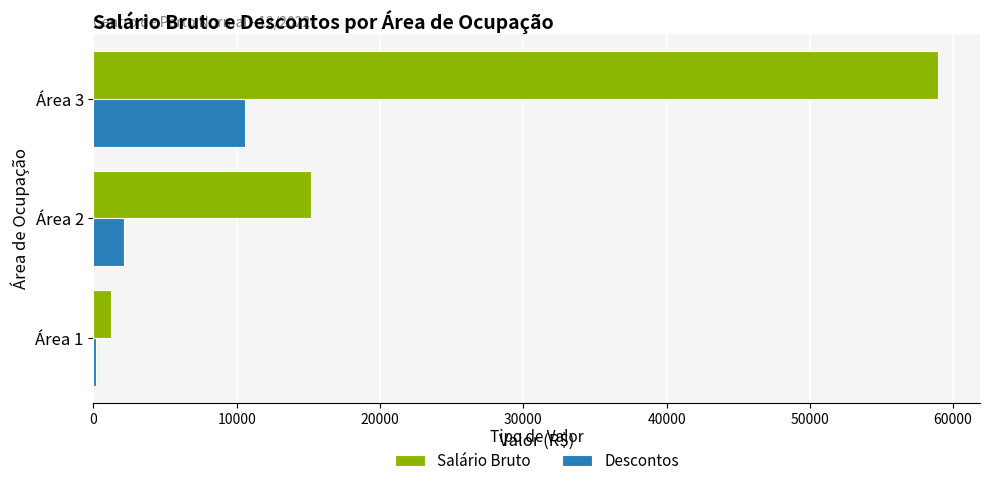

Which series changed the most between Área 1 and Área 2?

Salário Bruto